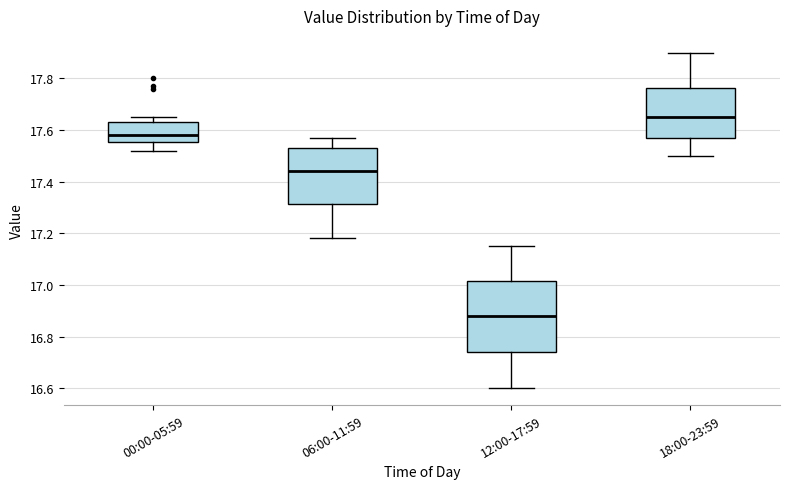

Which box is the tallest, from its lower edge to its upper edge?

12:00-17:59